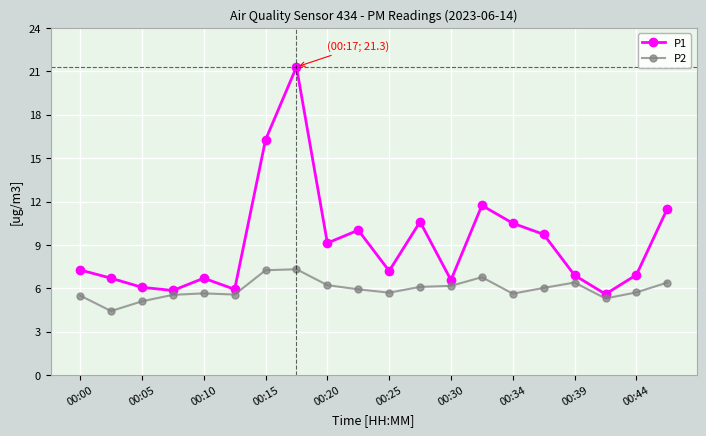

List the series in order of their peak value, highest first.

P1, P2